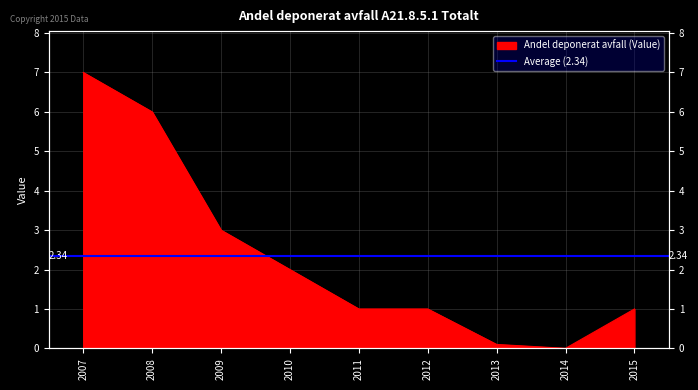

Reading left to right, extract all data points from this chart.

2007=7.0	2008=6.0	2009=3.0	2010=2.0	2011=1.0	2012=1.0	2013=0.1	2014=0.0	2015=1.0